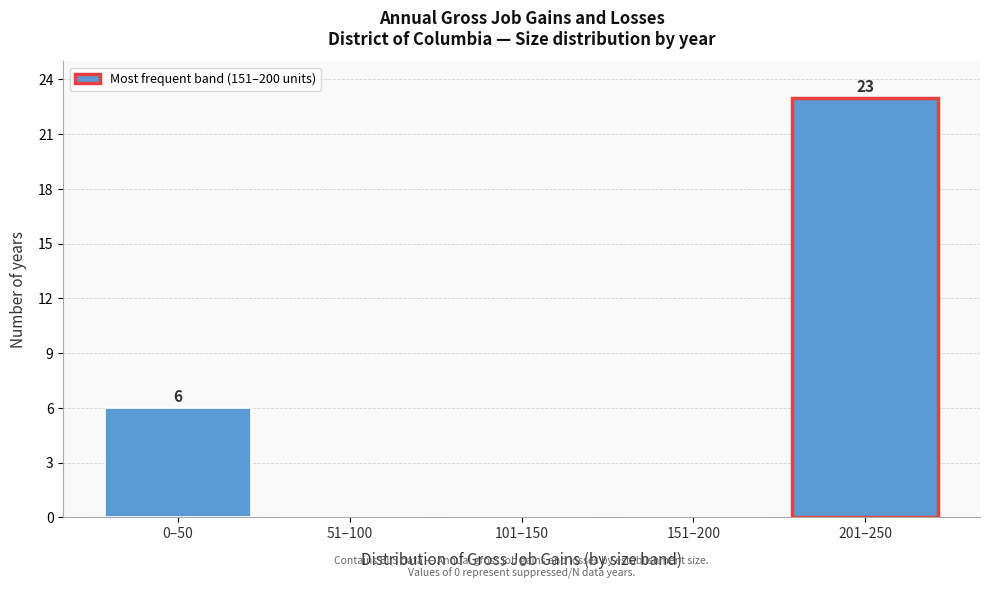

Reading left to right, transcribe all the data shown in this chart.

0–50=6	51–100=0	101–150=0	151–200=0	201–250=23